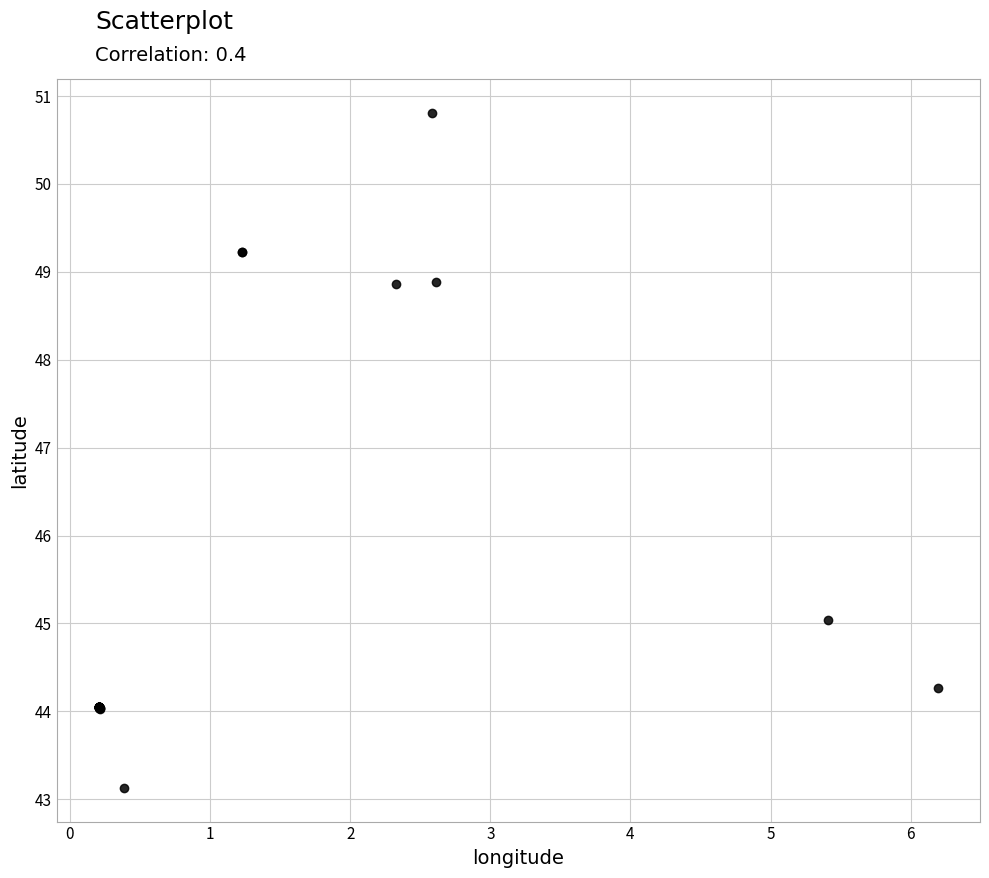

What Y value in the scatter plot is closest to 46?

45.0